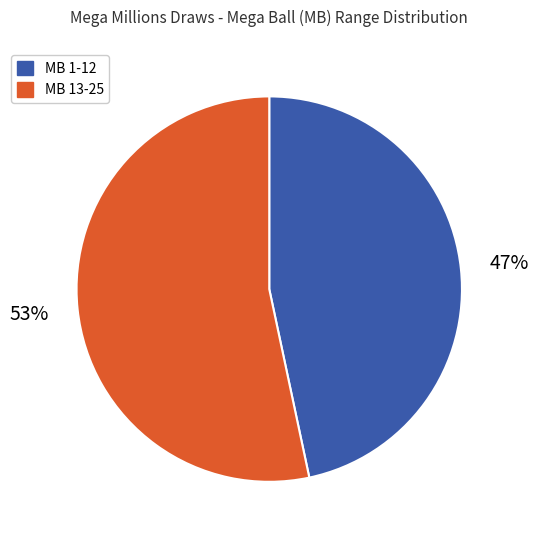

To the nearest percent, what is the average slice percentage?

50%